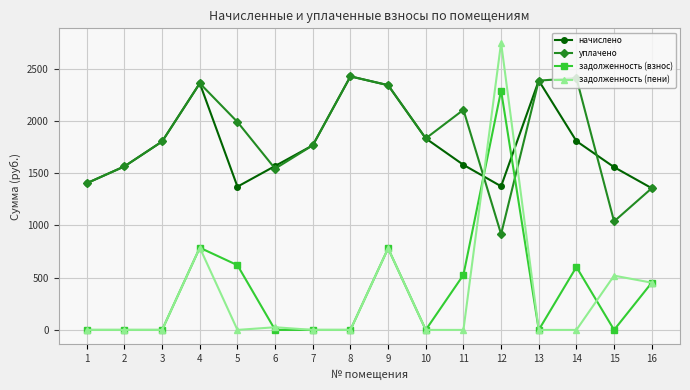

What are all the series names shown in the legend?

начислено, уплачено, задолженность (взнос), задолженность (пени)